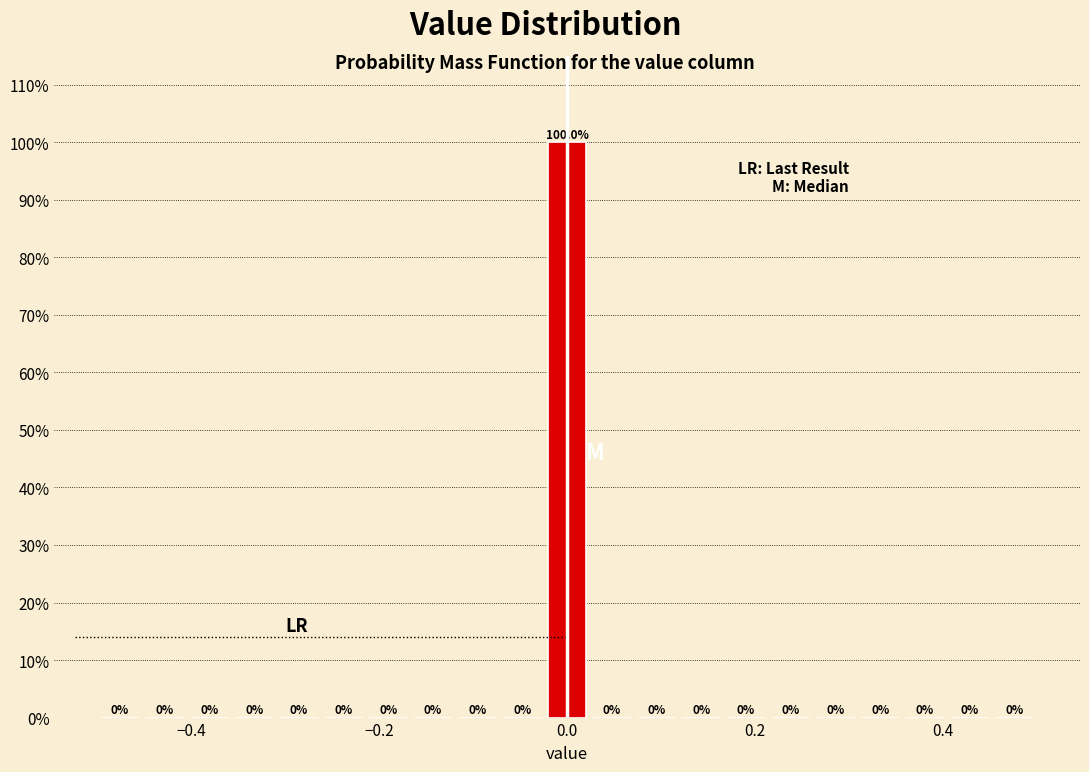

Read against the x-axis, roughly where is the centre of the tallest bar?

0.00